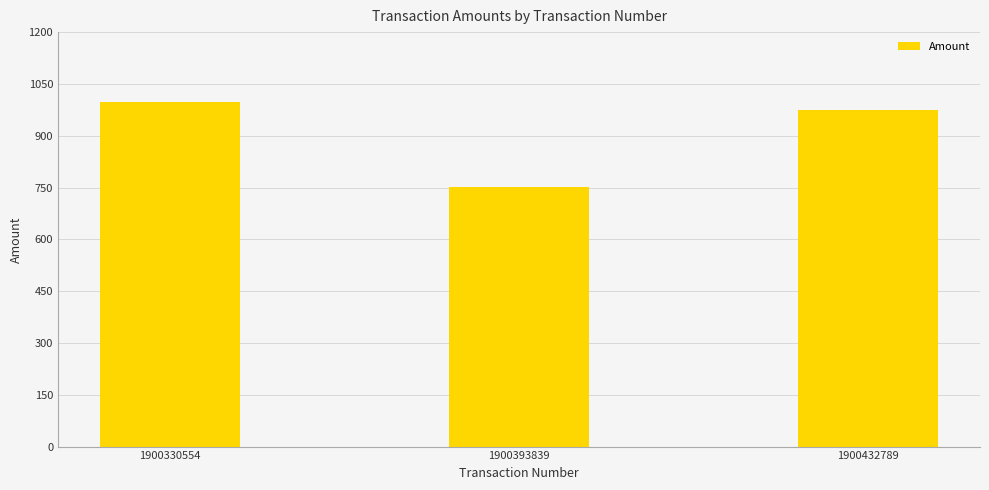

Where does the data first go above 974?

1900330554